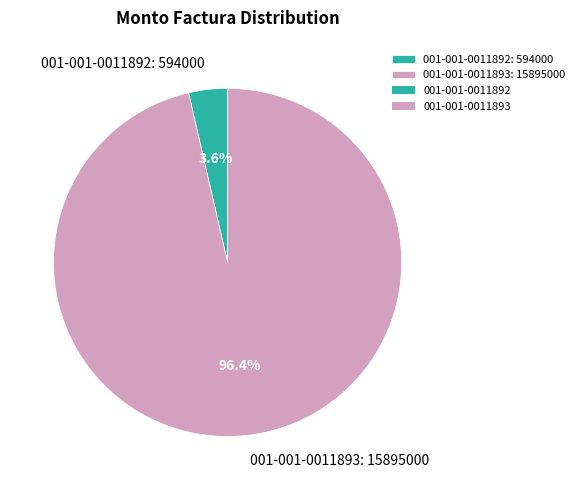

What is the largest slice in the pie chart?

001-001-0011893: 15895000